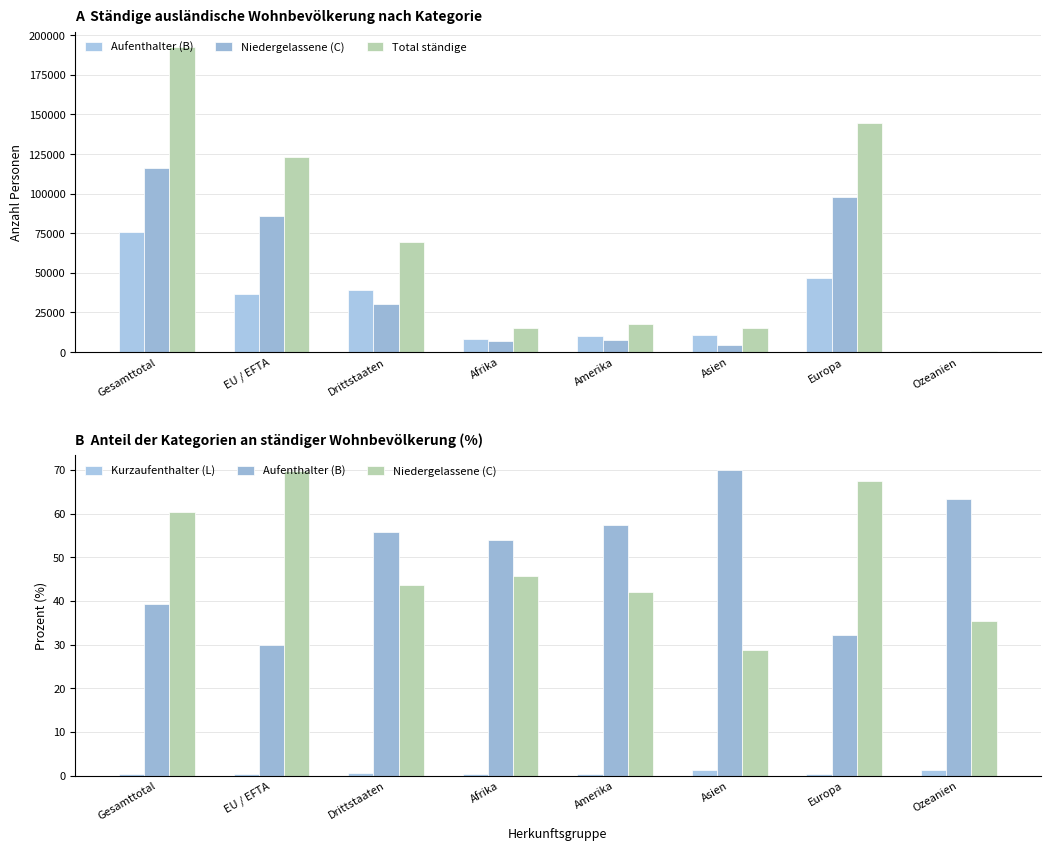

Does the chart contain any negative values?

No